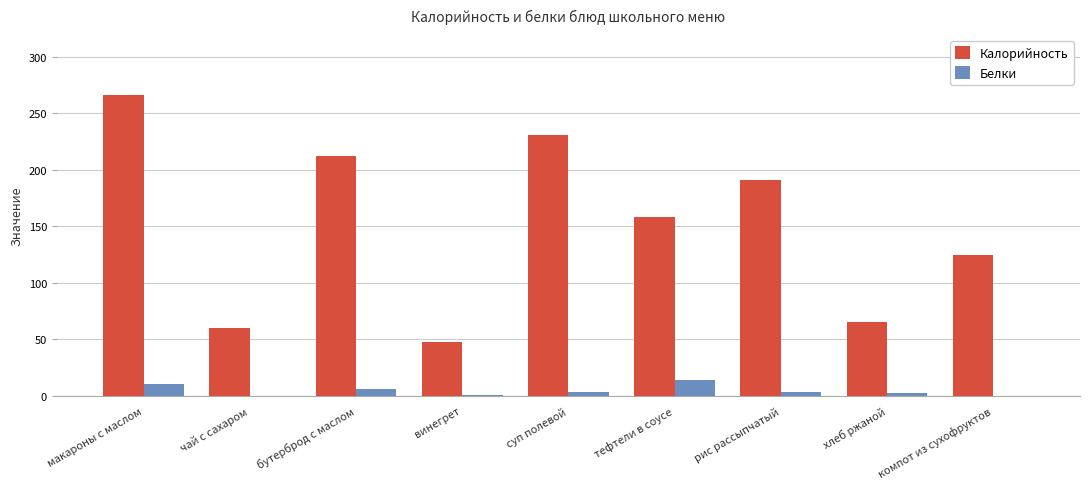

The value of Калорийность at винегрет is 26. True or false?

False